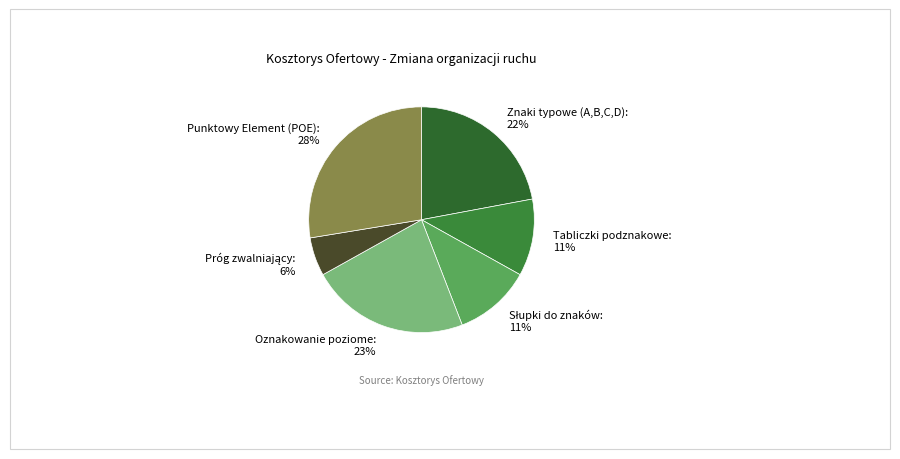

Do Znaki typowe (A,B,C,D) and Tabliczki podznakowe together represent more than half of the pie?

No